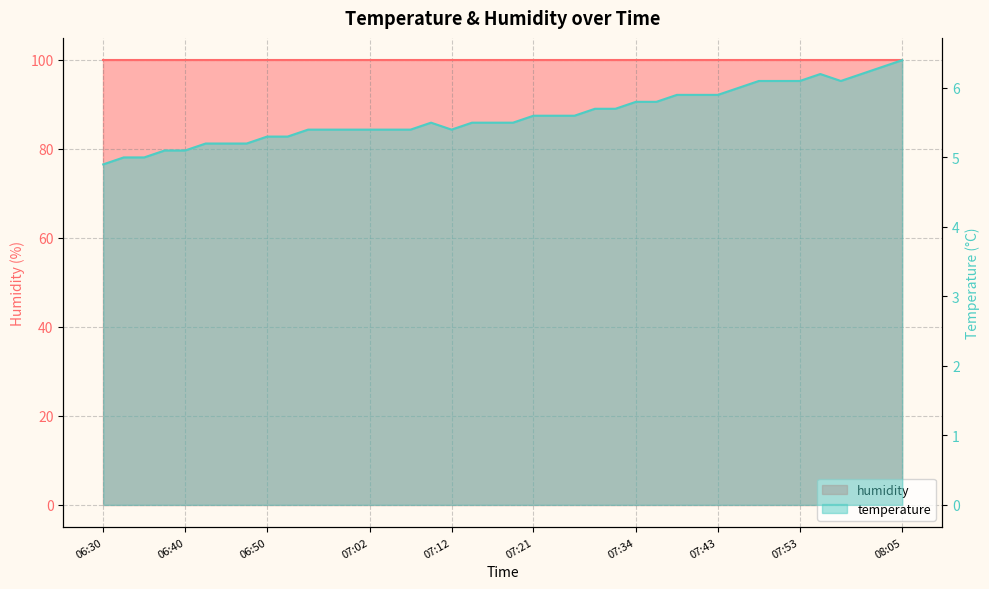

How many interior local valleys (lower than both neighbors) does the data have?

2